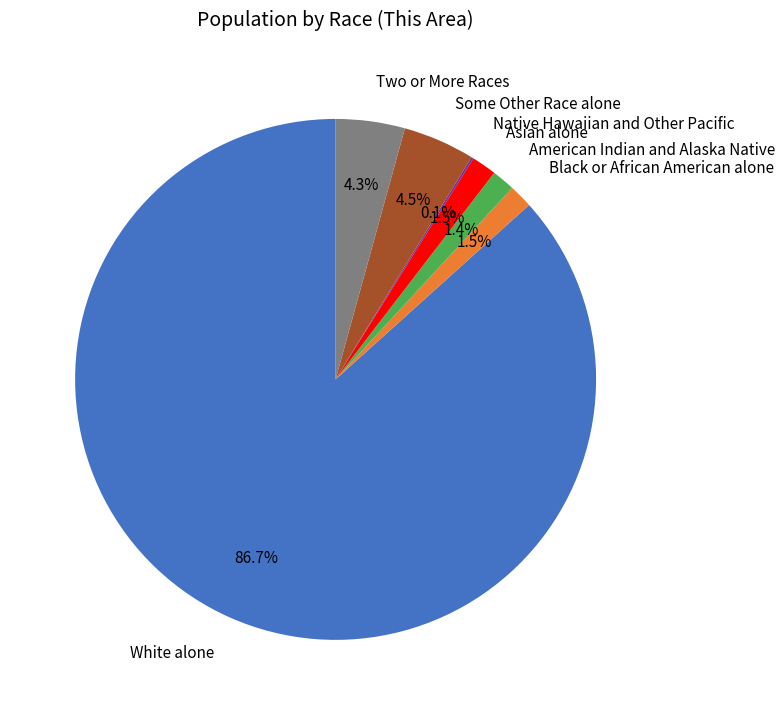

Which category has the biggest portion of the pie?

White alone